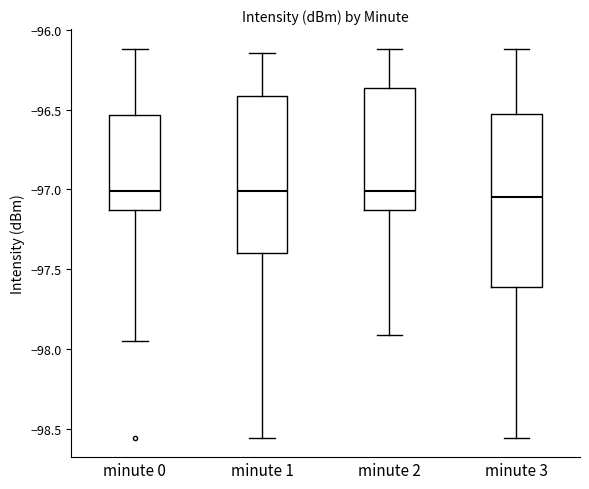

Where is the lower edge of the box for minute 2 on the y-axis? The values are not printed on the chart, so give them approximately, as read against the axis.

-97.15